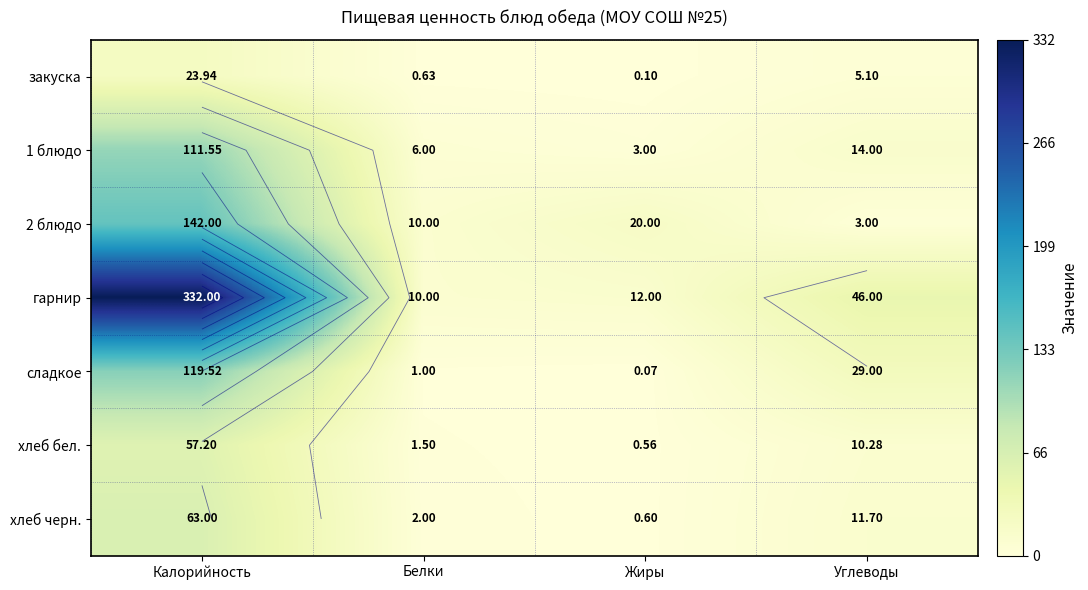

At which category does the chart reach its minimum across all series?

Жиры